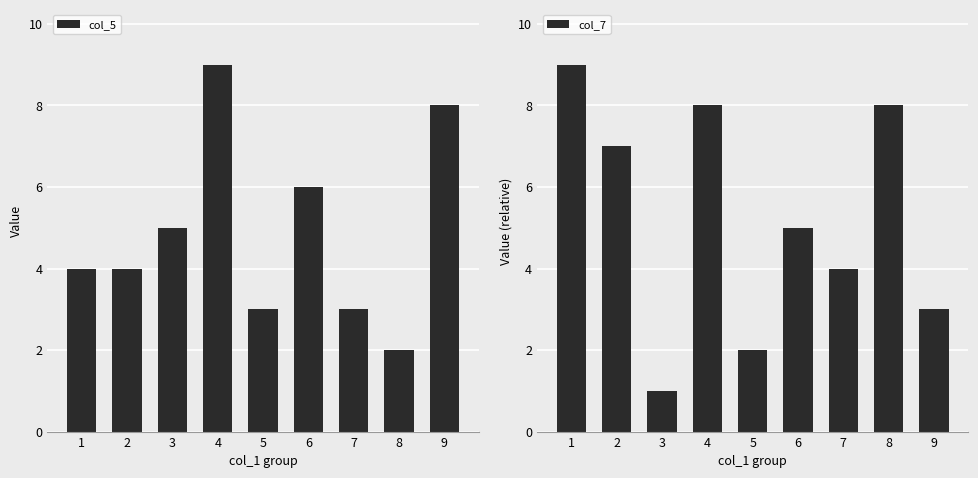

Reading right to left, what are all the values shown in this chart?

col_5: 9=8	8=2	7=3	6=6	5=3	4=9	3=5	2=4	1=4
col_7: 9=3	8=8	7=4	6=5	5=2	4=8	3=1	2=7	1=9